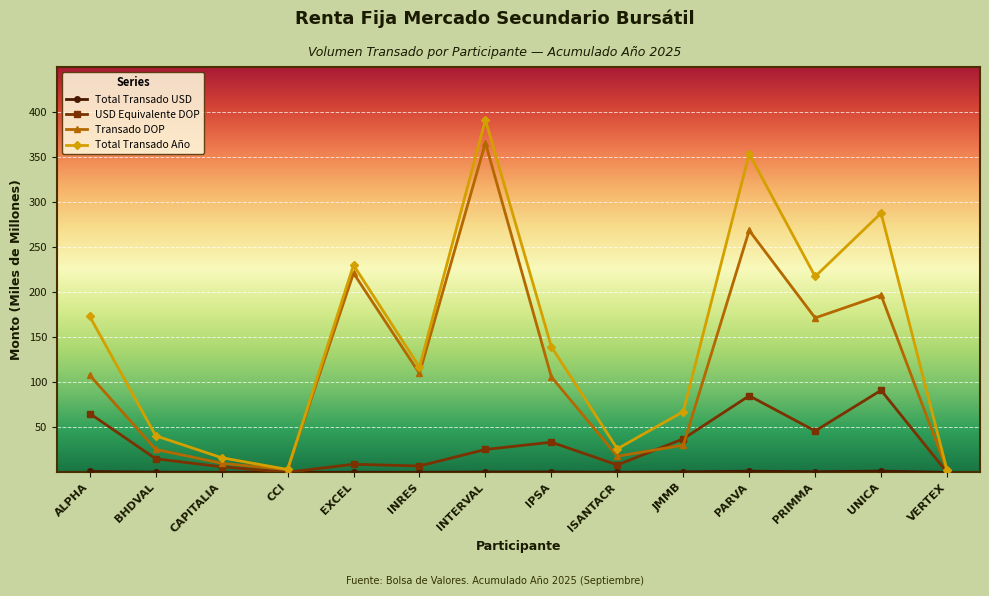

At which category does Total Transado Año reach its first local valley?

CCI